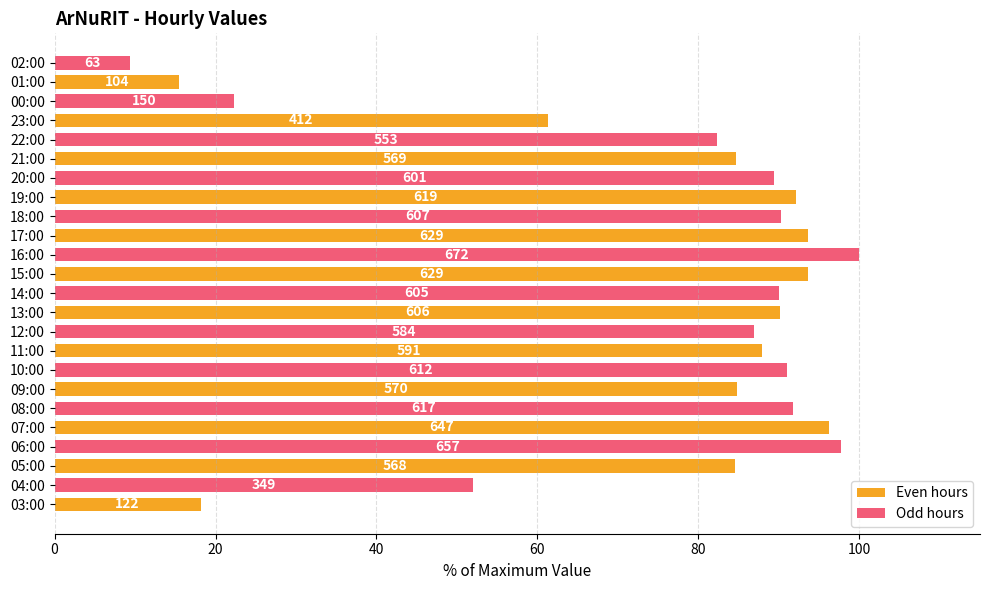

Are the bars horizontal?

Yes